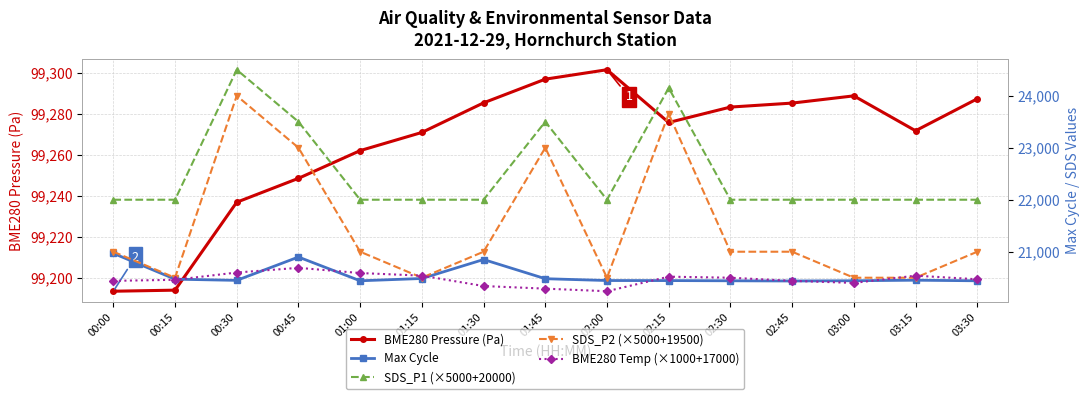

What is the label of the 9th point from the right?

01:30